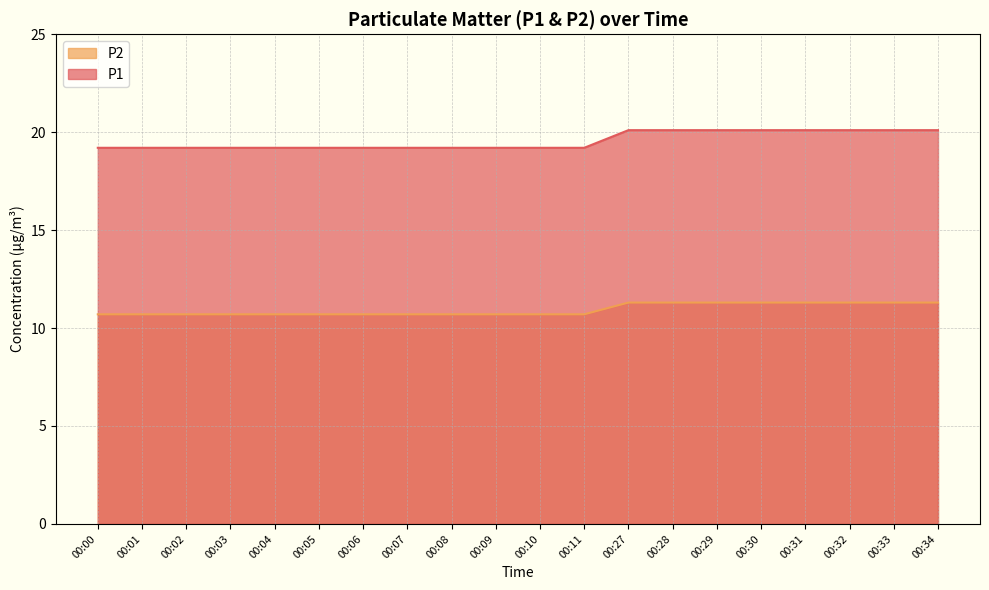

How many lines are shown in the chart?

2